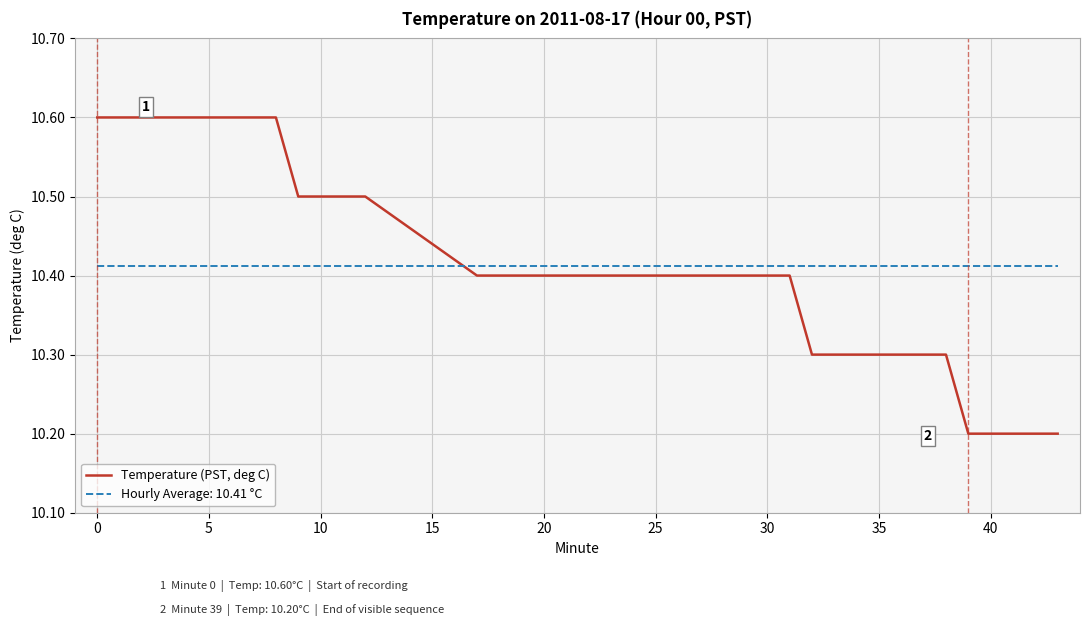

Which series has the largest range (max minus min)?

Temperature (PST, deg C)